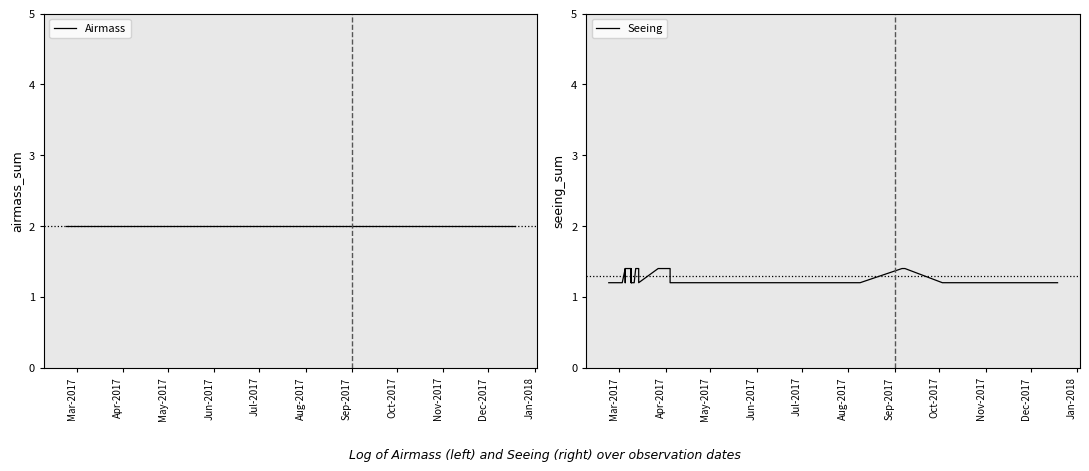

At how many categories does at least one series exceed 1?

38